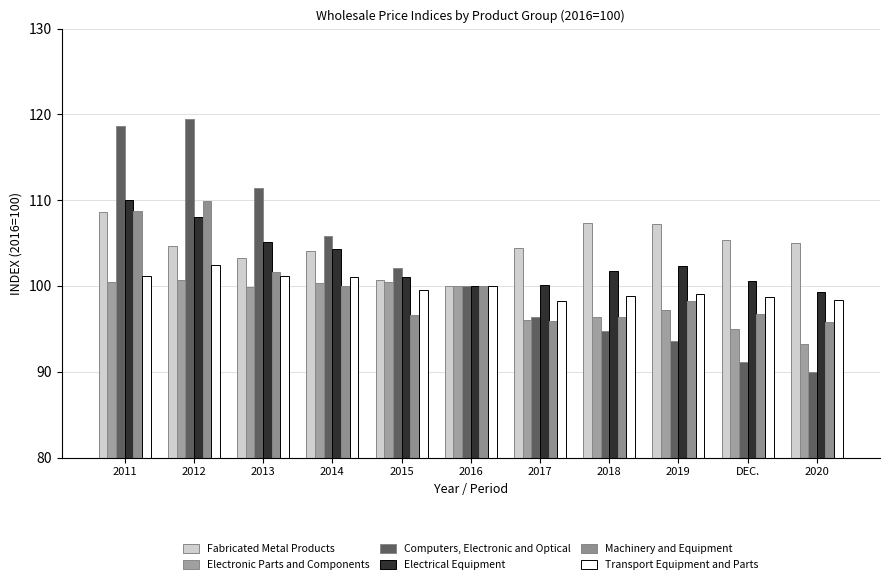

What is the value of the Machinery and Equipment bar at the 3rd from the left?

101.6